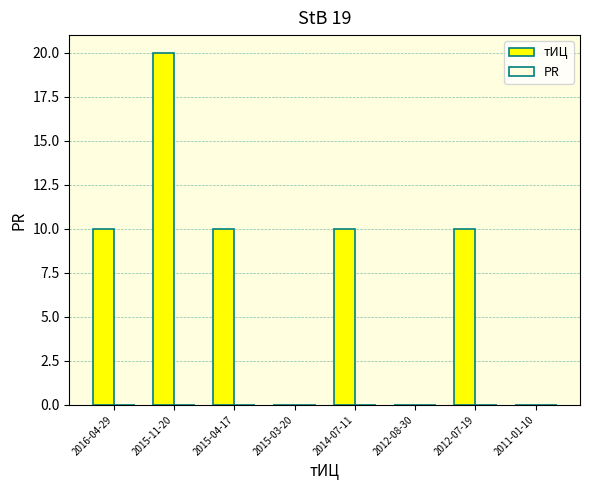

True or false: the data shows 10 at 2015-04-17.

True